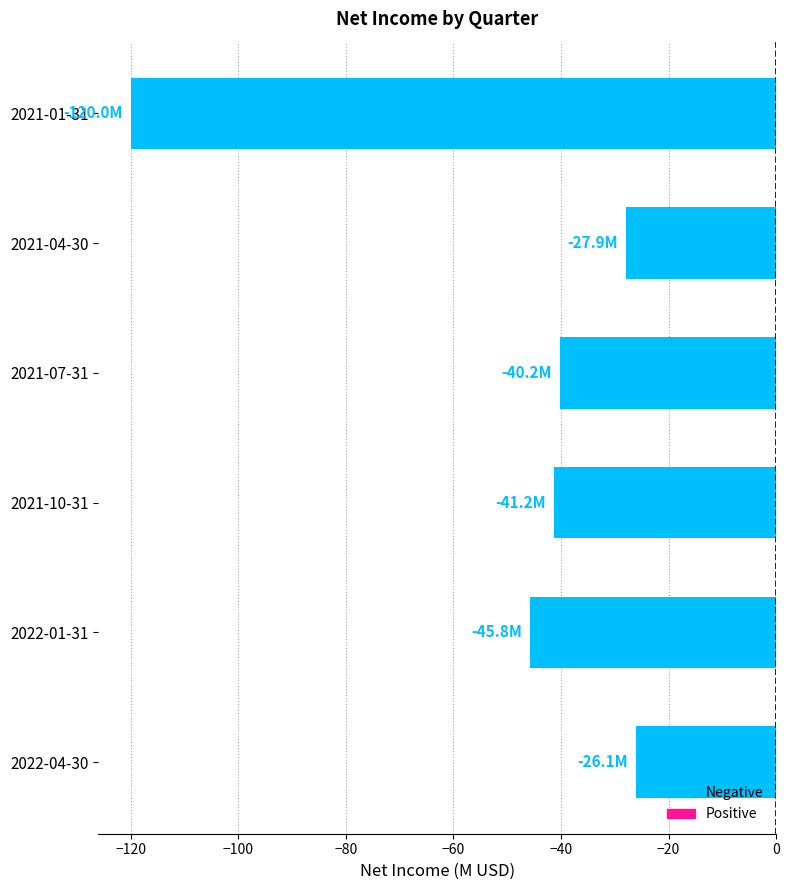

The chart shows a value of -27.9 at 2021-04-30. True or false?

True